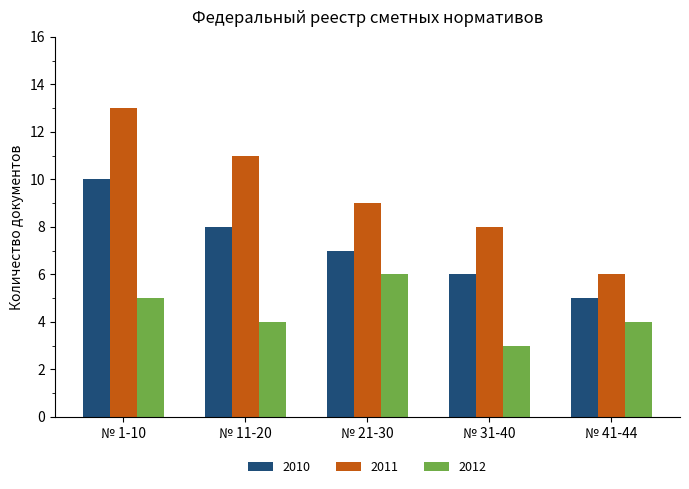

What are all the series names shown in the legend?

2010, 2011, 2012